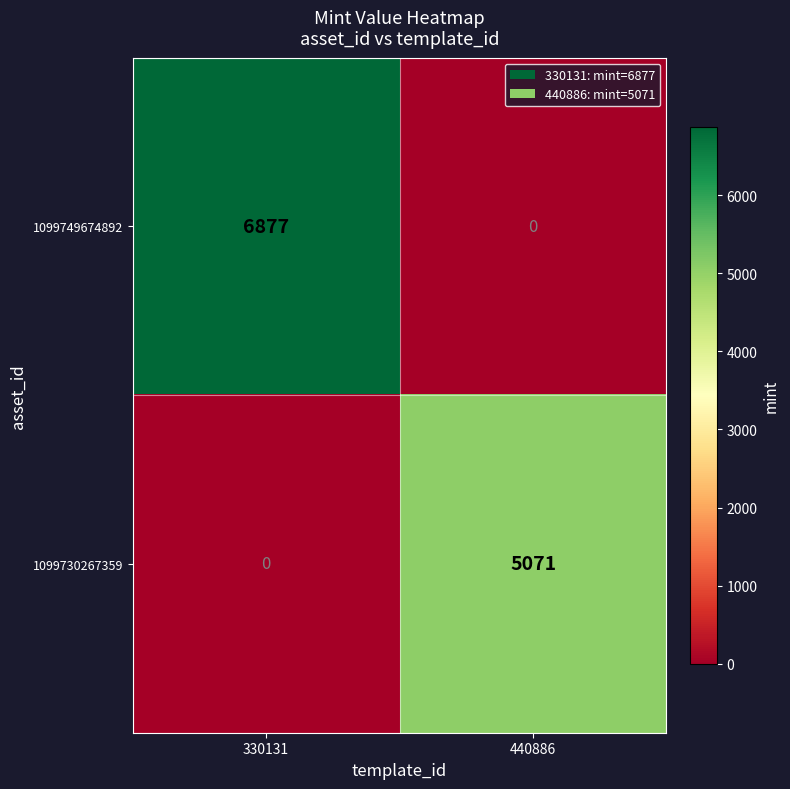

List the series in order of their peak value, highest first.

1099749674892, 1099730267359